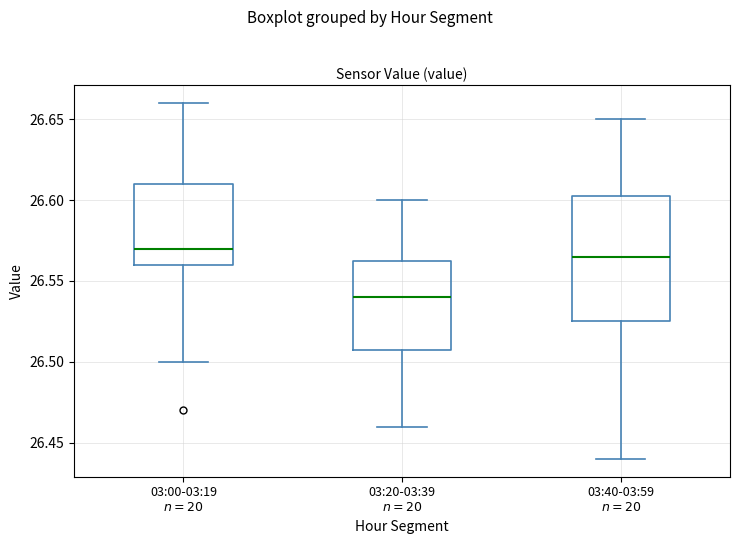

Where is the upper edge of the box for 03:40-03:59 $n=20$ on the y-axis? The values are not printed on the chart, so give them approximately, as read against the axis.

26.605